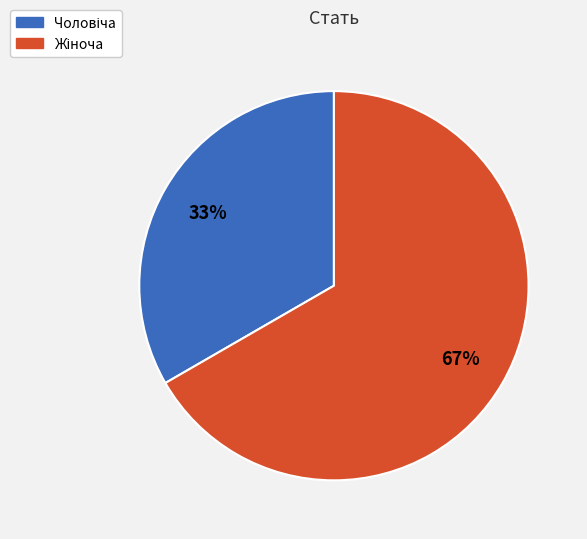

How many slices are in this pie chart?

2